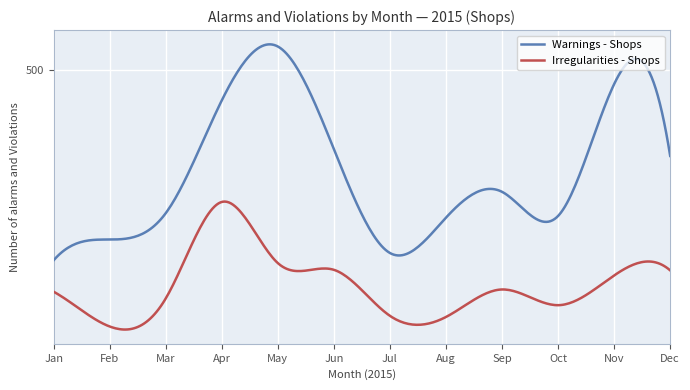

What are all the series names shown in the legend?

Warnings - Shops, Irregularities - Shops